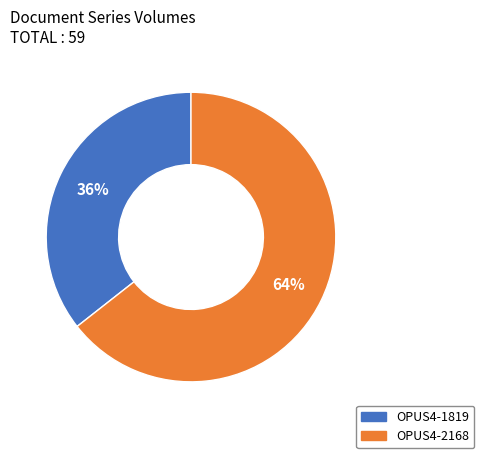

To the nearest percent, what is the average slice percentage?

50%